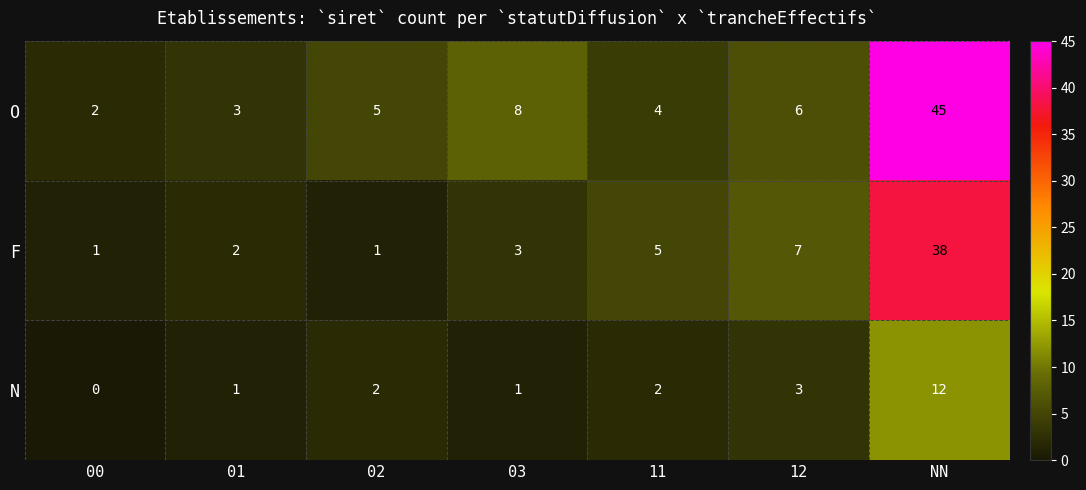

Rank the series by their maximum value, from highest to lowest.

O, F, N